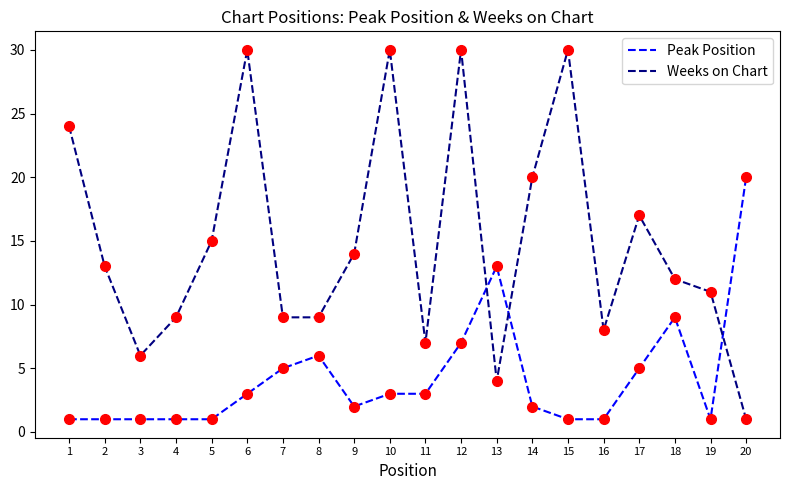

Where does the Weeks on Chart series first go above 13?

1